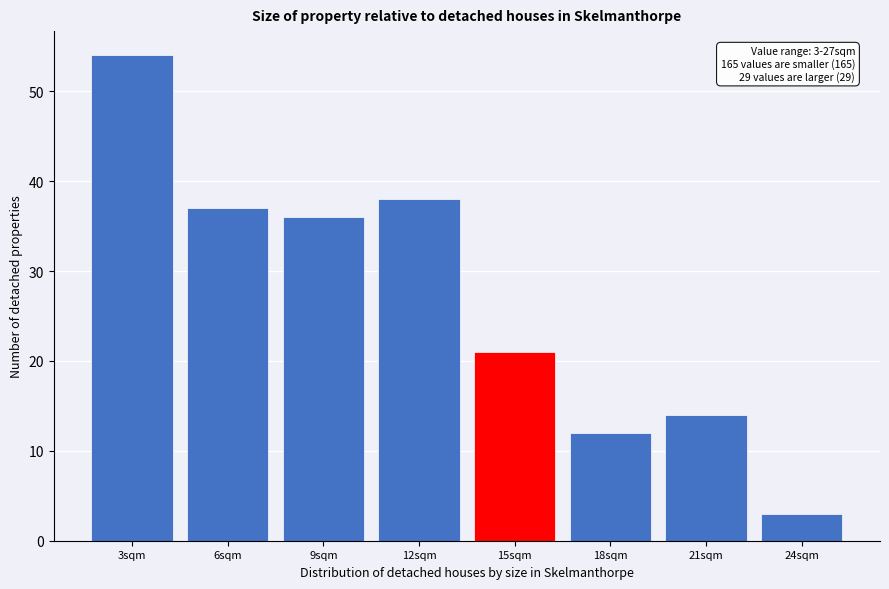

Reading left to right, extract all data points from this chart.

3sqm=54	6sqm=37	9sqm=36	12sqm=38	15sqm=21	18sqm=12	21sqm=14	24sqm=3